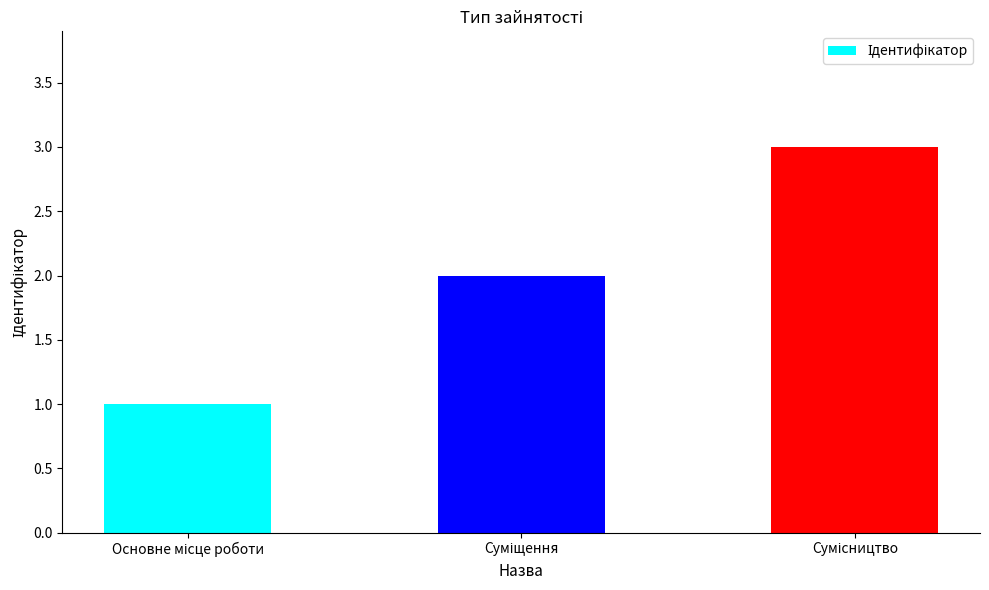

What is the maximum value shown in the chart?

3